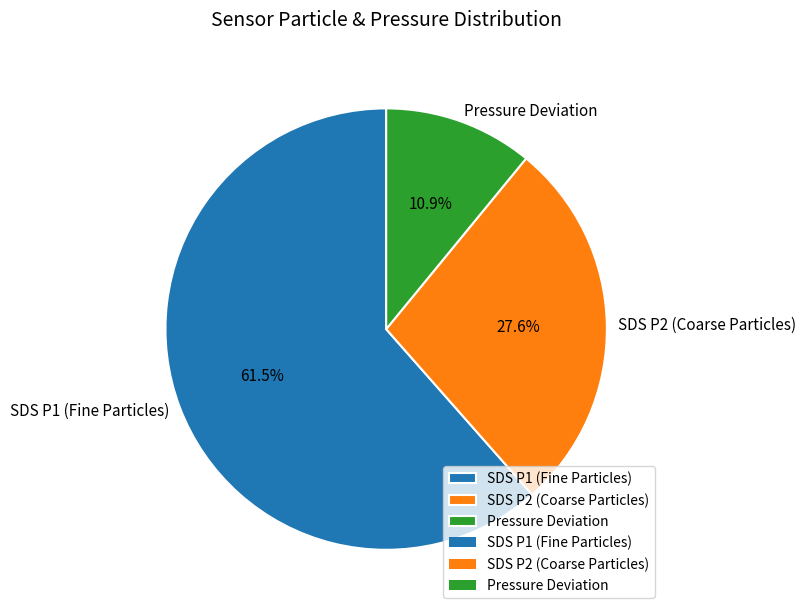

To the nearest percent, what is the average slice percentage?

33%